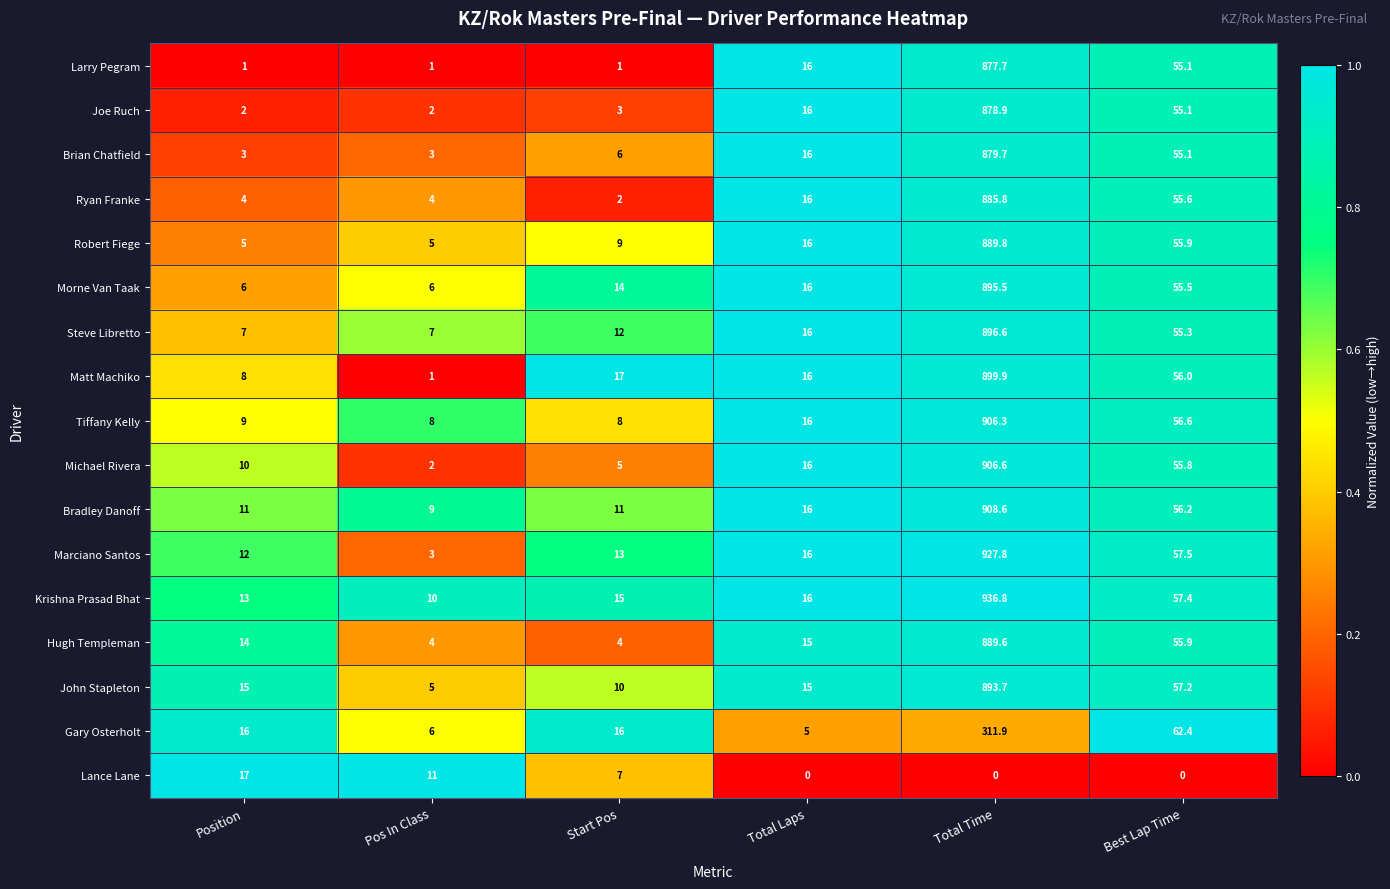

What is the spread (max minus min) of values at Start Pos?

16.0